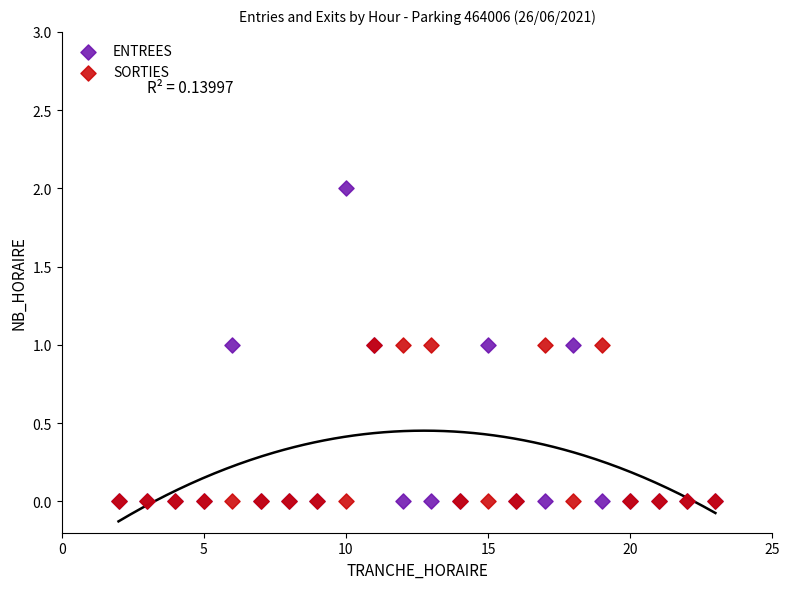

What are all the series names shown in the legend?

ENTREES, SORTIES